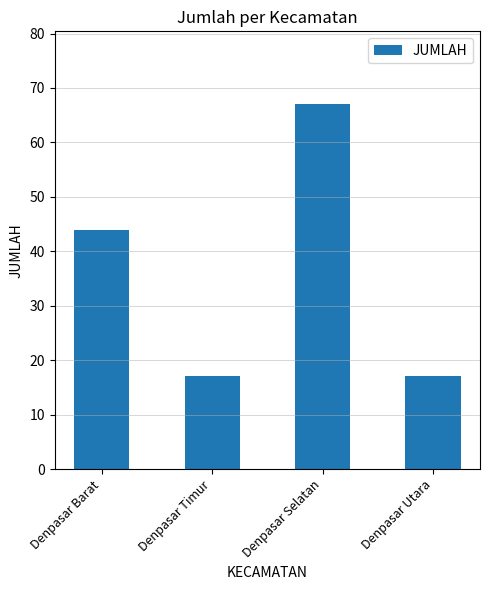

Are the bars horizontal?

No